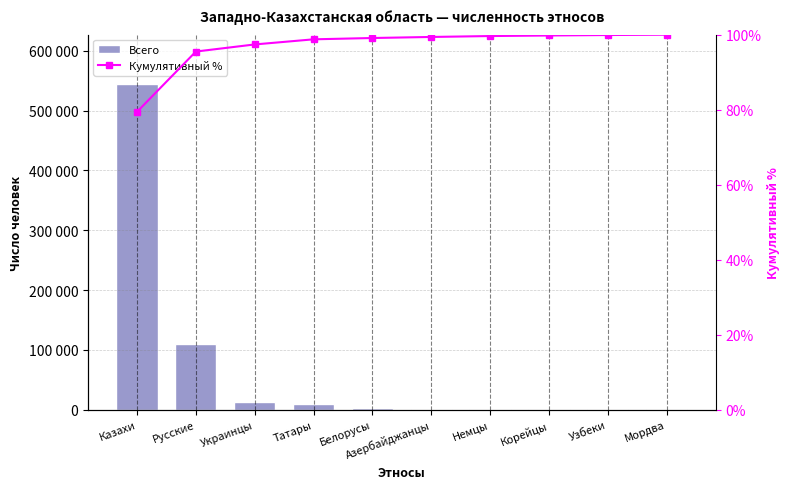

At which label does Кумулятивный % reach its minimum?

Казахи